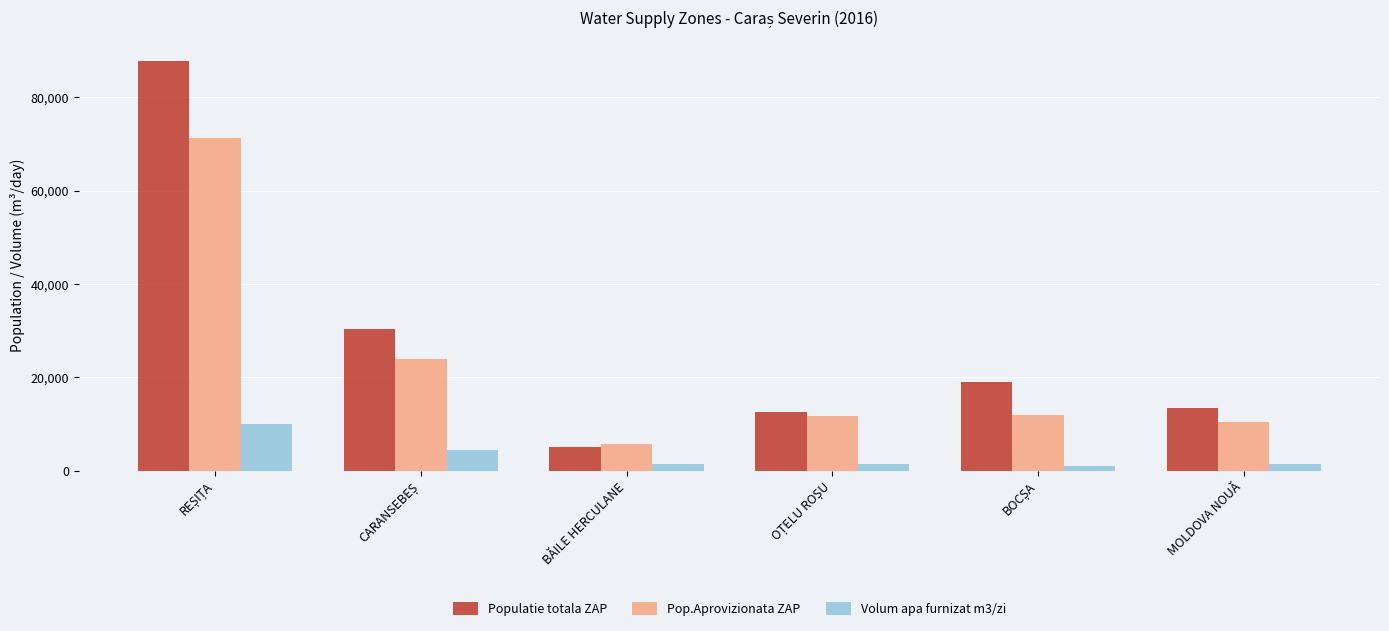

True or false: Populatie totala ZAP has a value of 13453 at MOLDOVA NOUĂ.

True